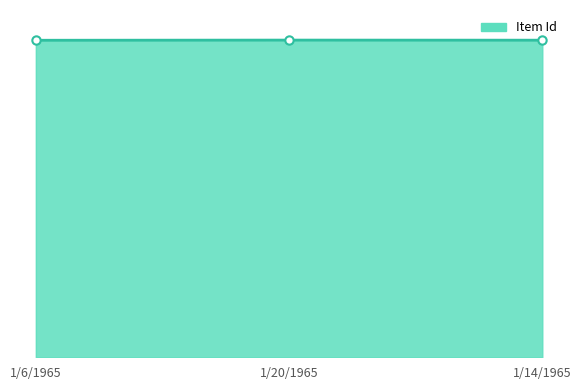

Rank the categories by value from highest to lowest.

1/20/1965, 1/14/1965, 1/6/1965